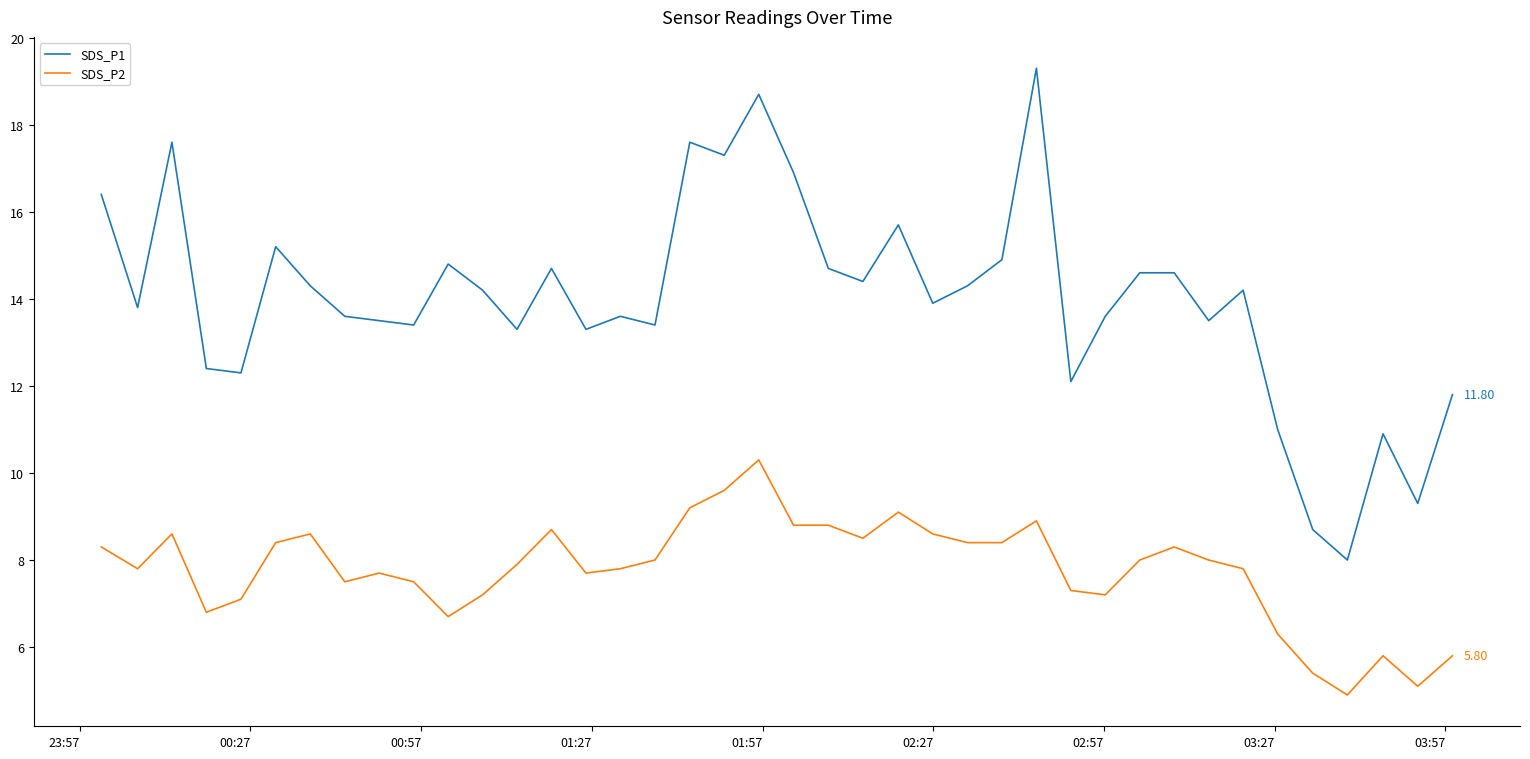

Rank the series by their average value, from highest to lowest.

SDS_P1, SDS_P2